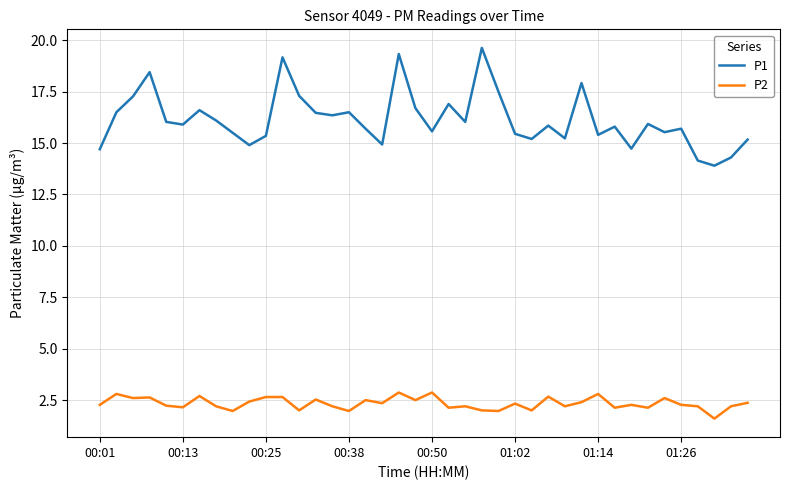

Which series has the largest total across all categories?

P1